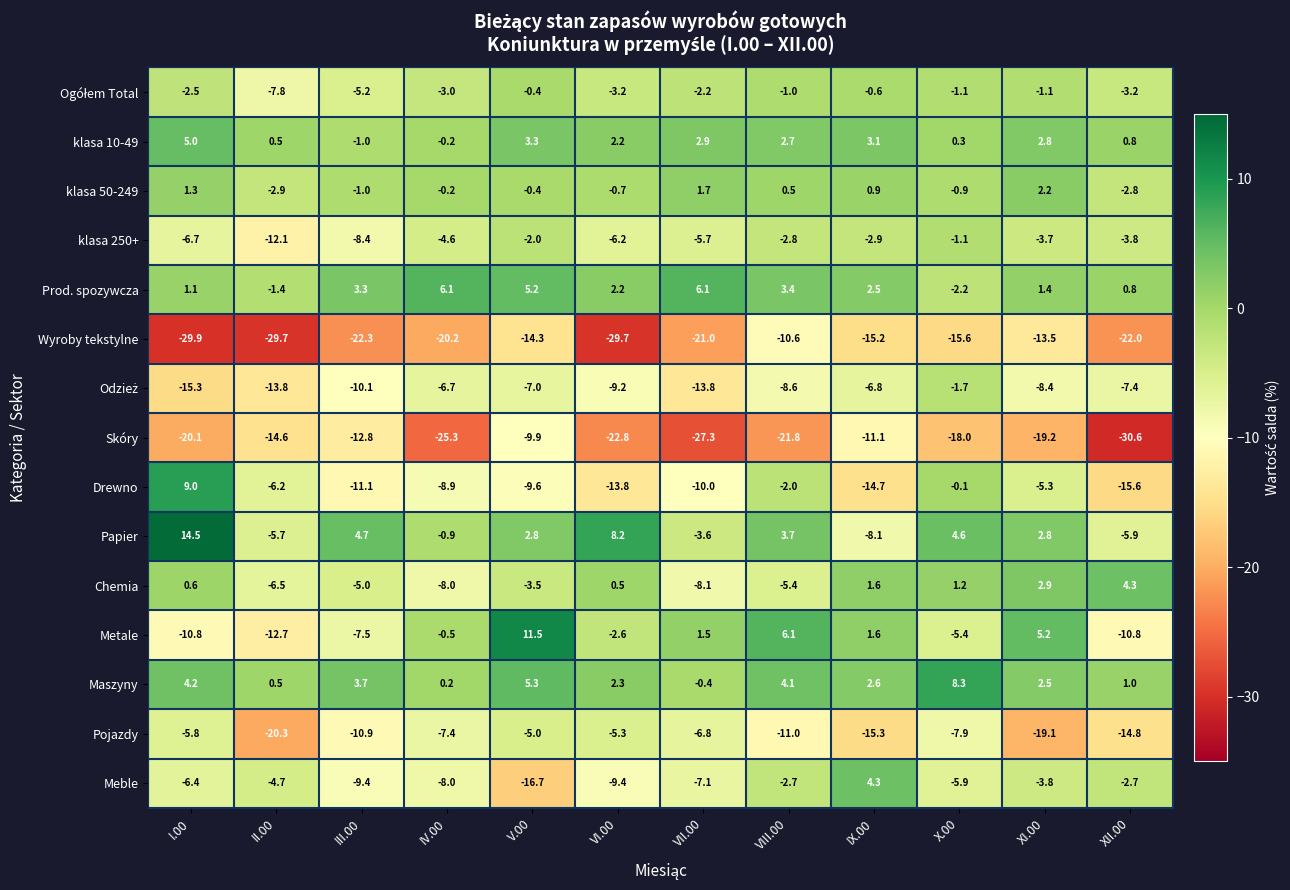

What is the minimum value shown in the chart?

-30.6